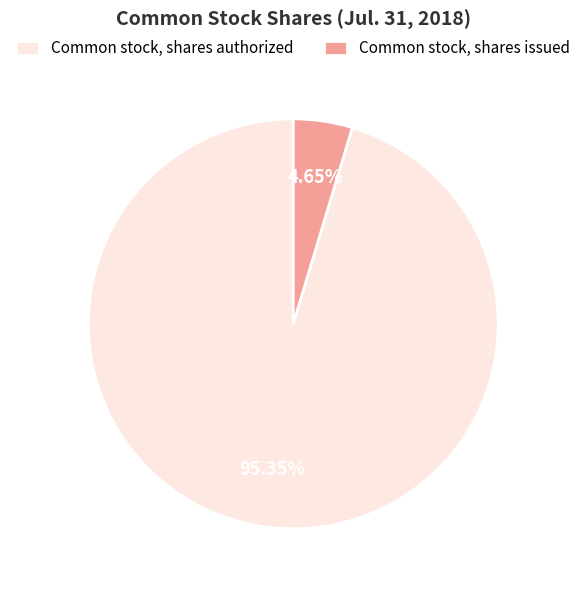

What percentage is the Common stock, shares authorized slice, to the nearest percent?

95%